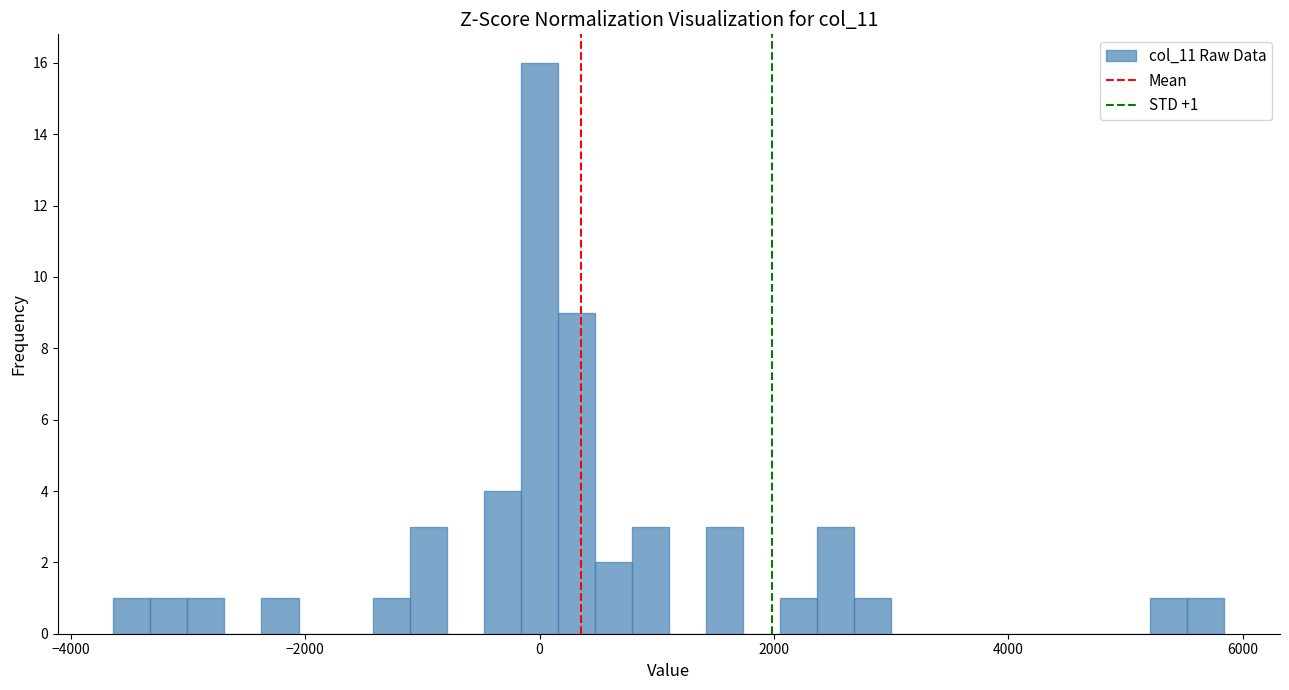

Around what value on the x-axis is the tallest bar? Give the approximate position of its centre, as read against the axis.

0